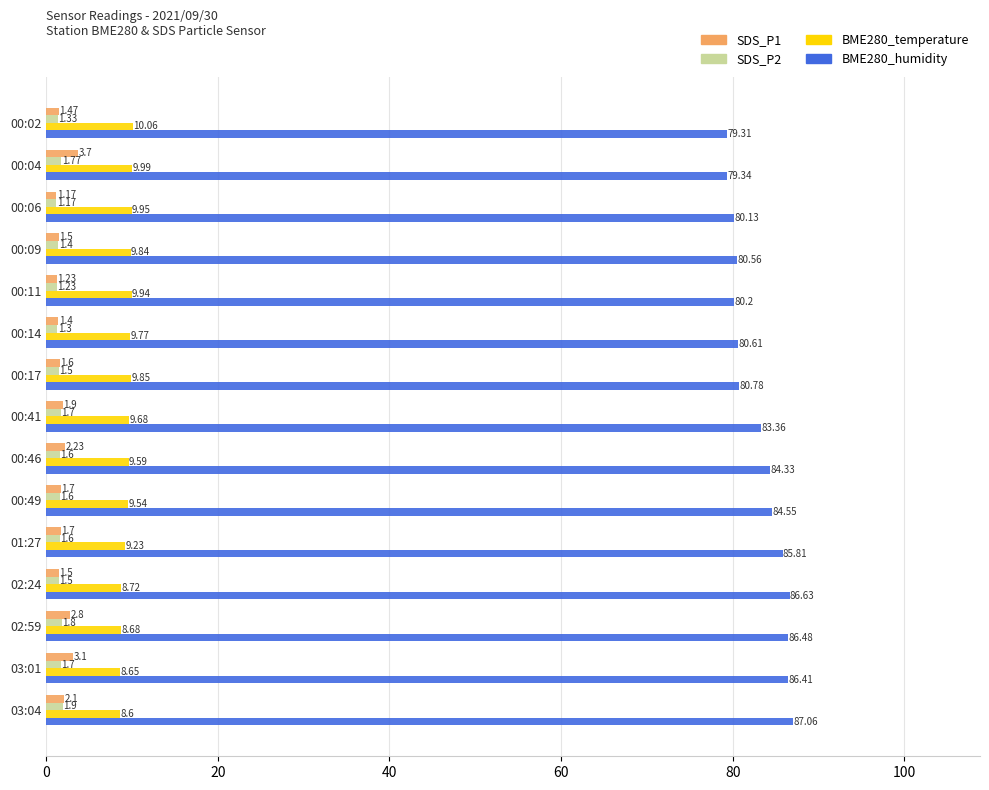

Rank the series by their maximum value, from highest to lowest.

BME280_humidity, BME280_temperature, SDS_P1, SDS_P2